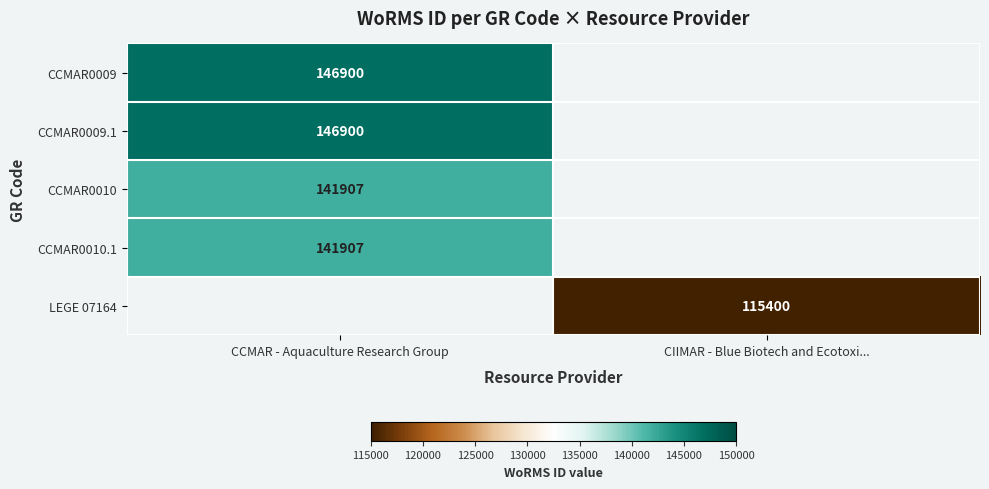

The value of CCMAR0009.1 at CCMAR - Aquaculture Research Group is 229601. True or false?

False